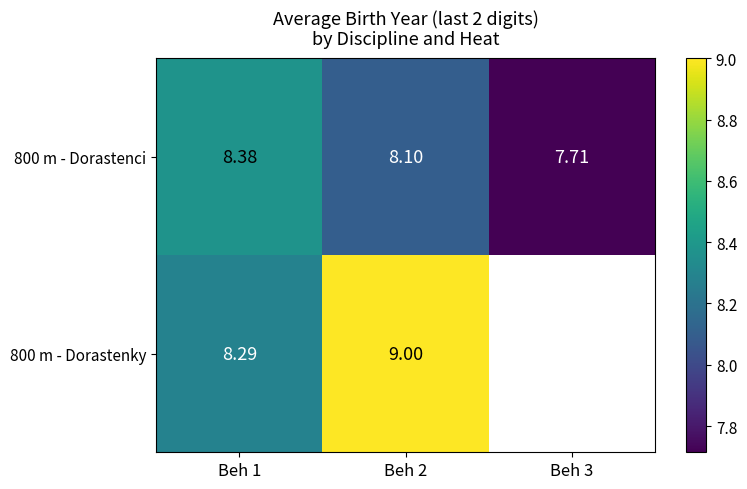

What is the total value across all series at Beh 1?

16.7